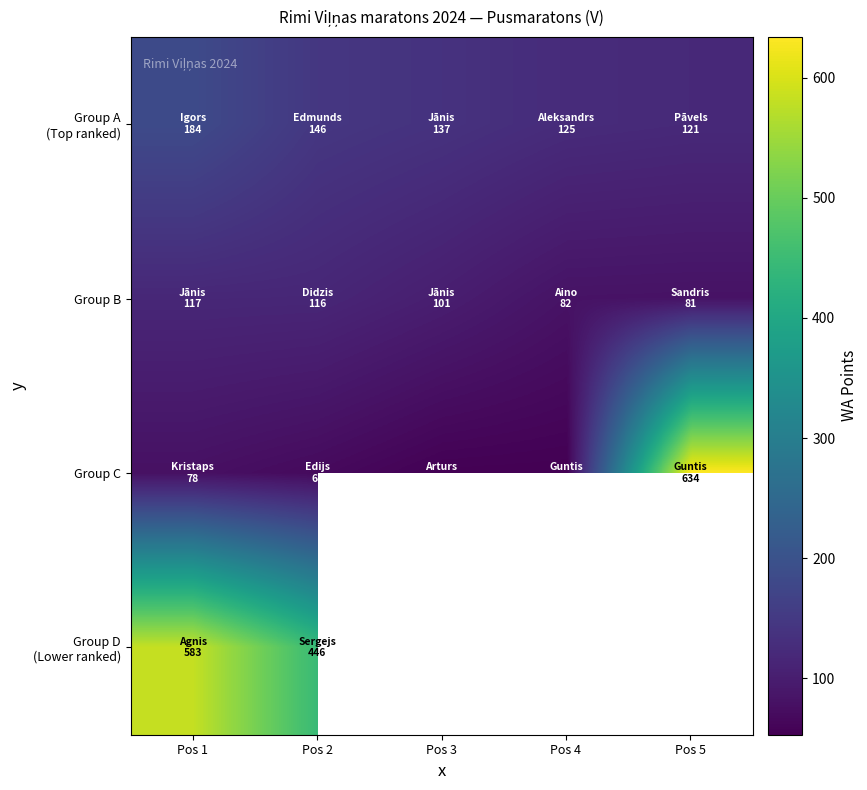

What is the maximum value shown in the chart?

634.0